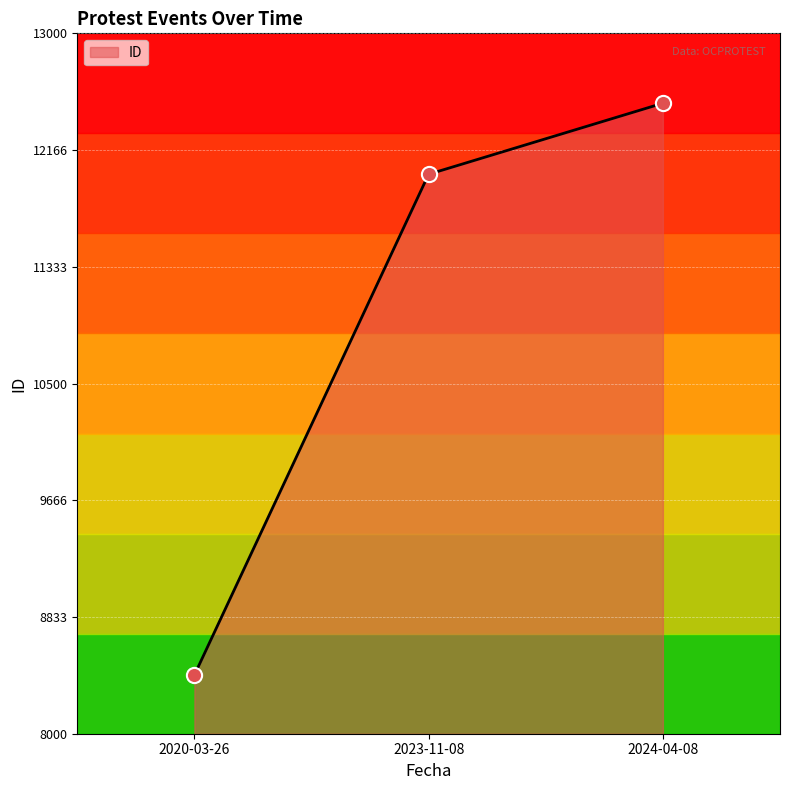

What is the change in value from 2020-03-26 to 2024-04-08?

+4082